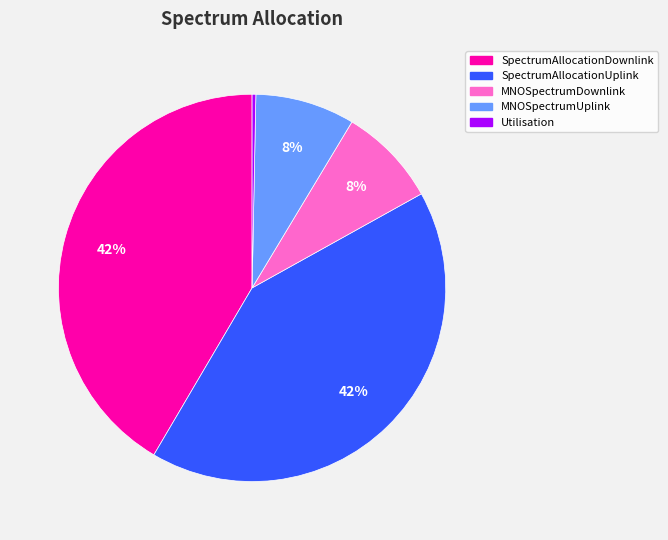

Is it true that MNOSpectrumUplink is 1% of the pie?

False